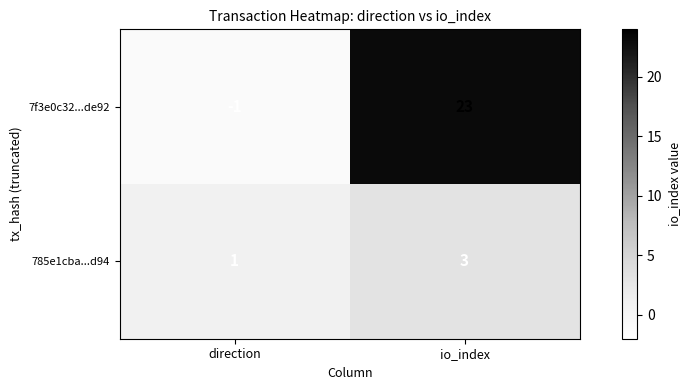

Reading left to right, transcribe all the data shown in this chart.

7f3e0c32...de92: -1	23
785e1cba...d94: 1	3